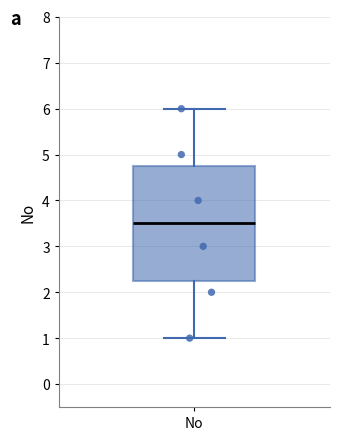

Read this box plot against the y-axis: the position of the median line, the range covered by the box, and the ends of both whiskers. The values are not printed on the chart, so give them approximately, as read against the axis.

median 3.5, box 2.3 to 4.8, whiskers 1.0 to 6.0